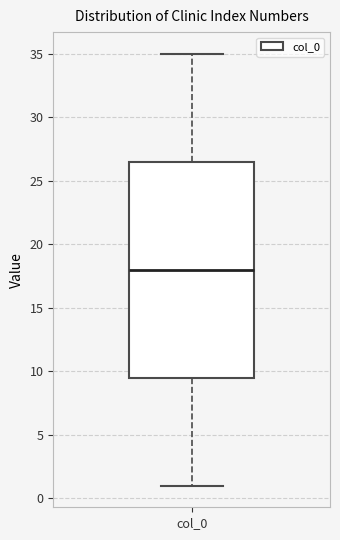

Read this box plot against the y-axis: the position of the median line, the range covered by the box, and the ends of both whiskers. The values are not printed on the chart, so give them approximately, as read against the axis.

median 18.0, box 9.5 to 26.5, whiskers 1.0 to 35.0